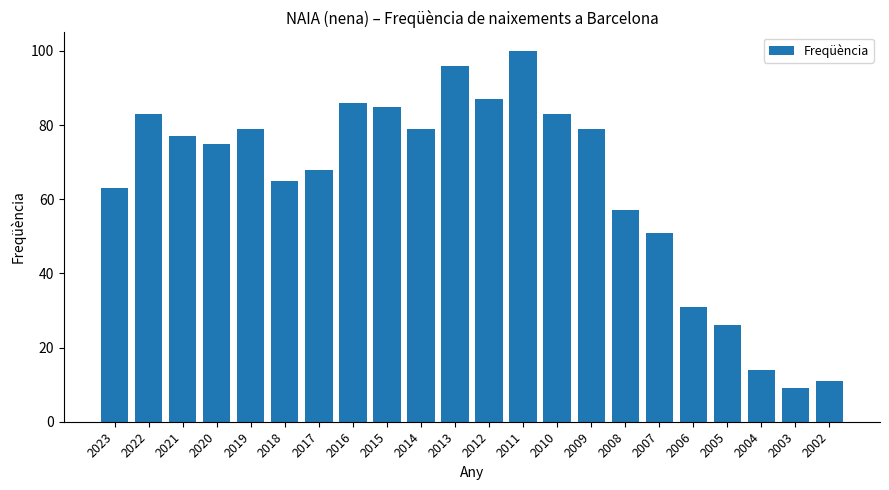

What is the ratio of the value at 2015 to the value at 2020?

1.1